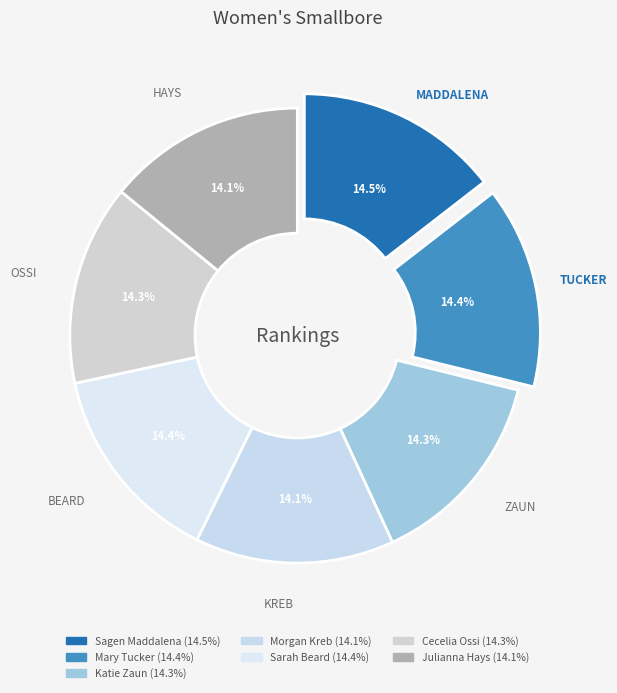

How many slices are in this pie chart?

7